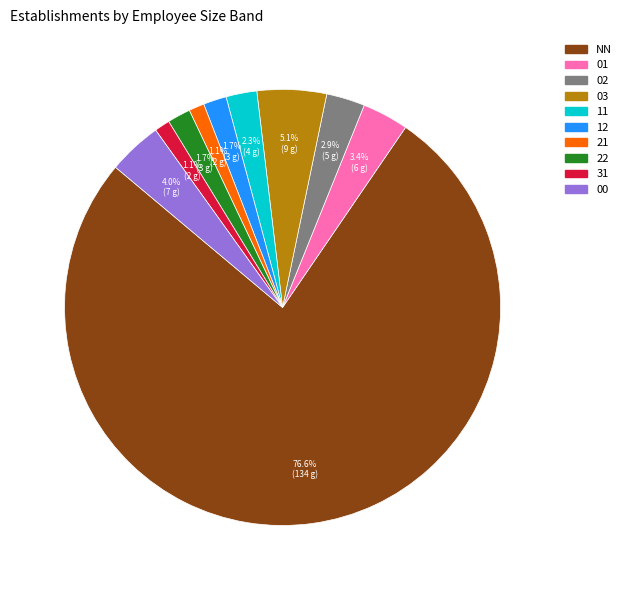

What percentage is the 31 slice, to the nearest percent?

1%